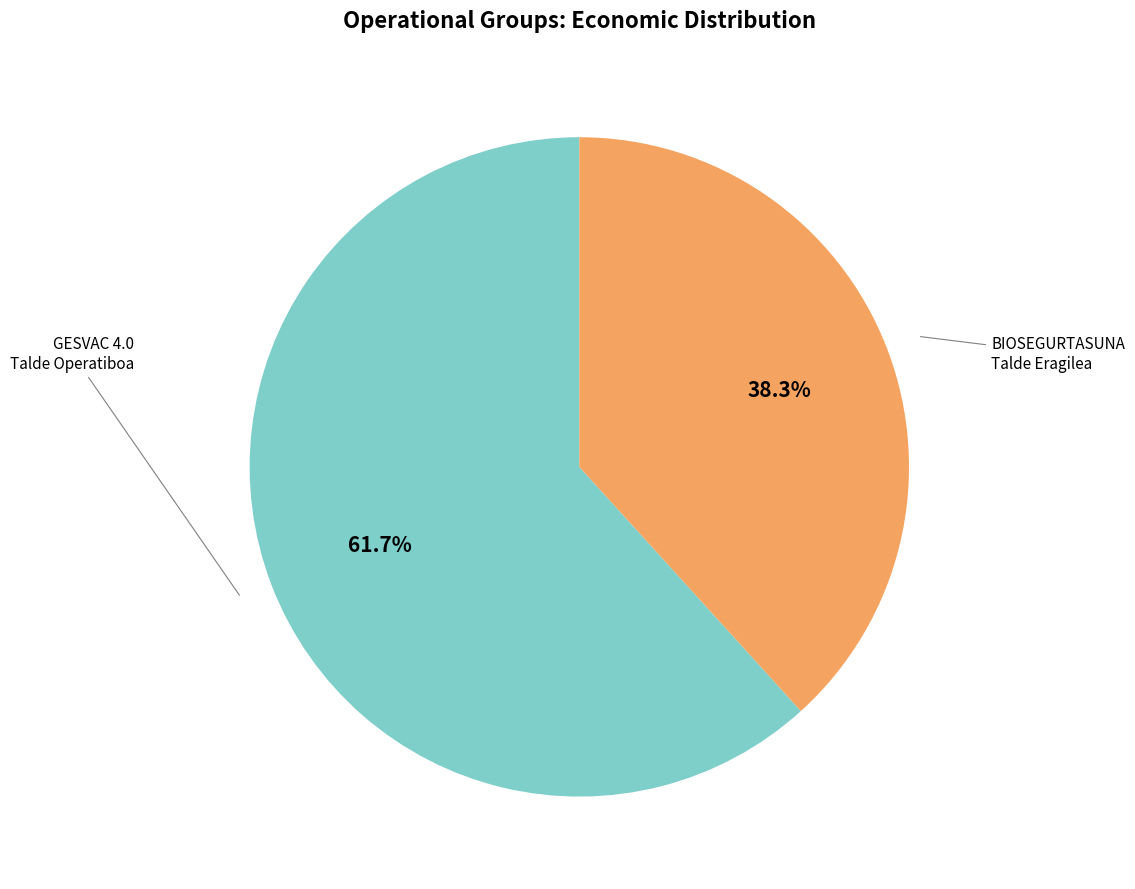

Is there any slice that represents more than half of the pie?

Yes